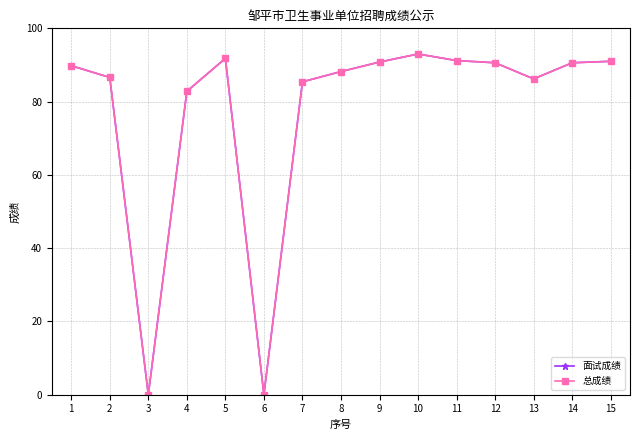

How many values in the 面试成绩 series exceed 89?

8